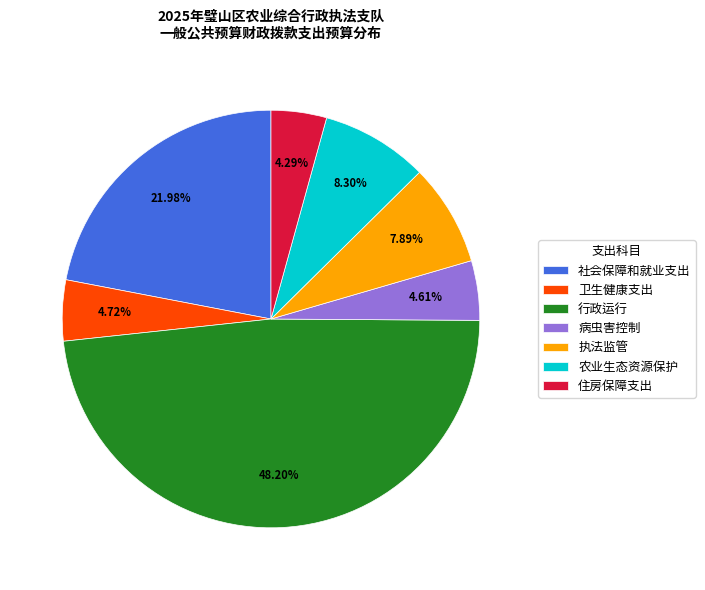

Count the number of slices in the pie.

7